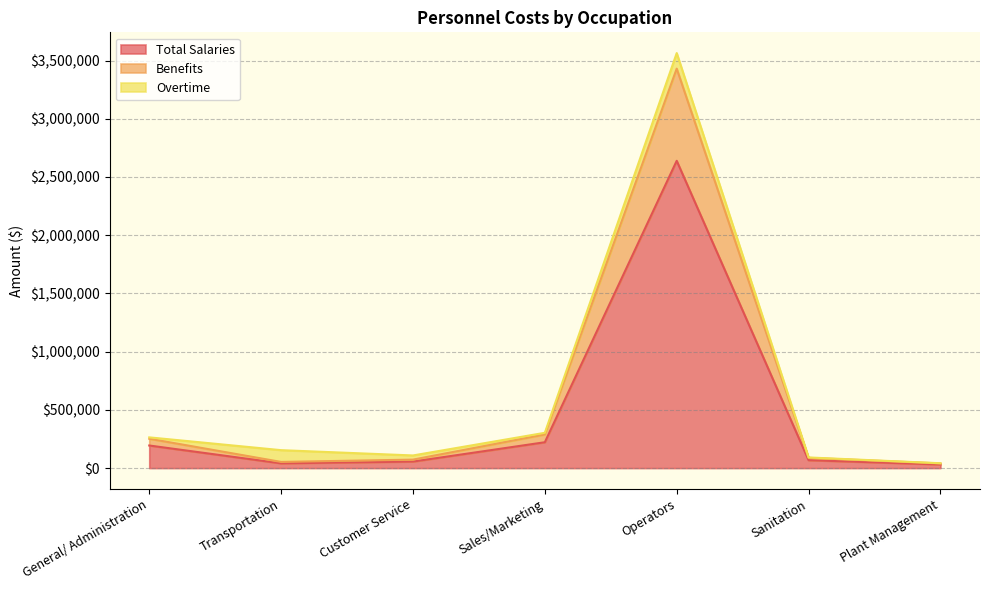

What position from the left is Transportation?

2